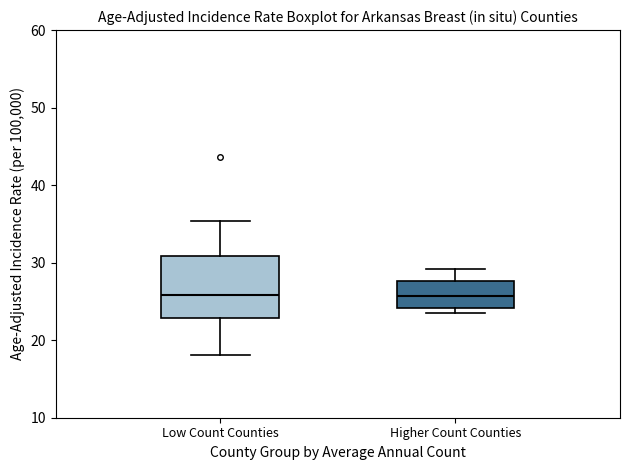

Where is the upper edge of the box for Low Count Counties on the y-axis? The values are not printed on the chart, so give them approximately, as read against the axis.

31